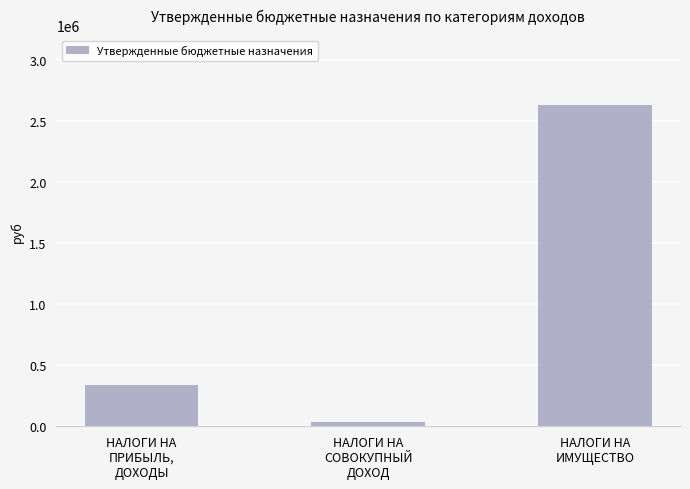

What is the label of the 1st bar from the left?

НАЛОГИ НА
ПРИБЫЛЬ,
ДОХОДЫ